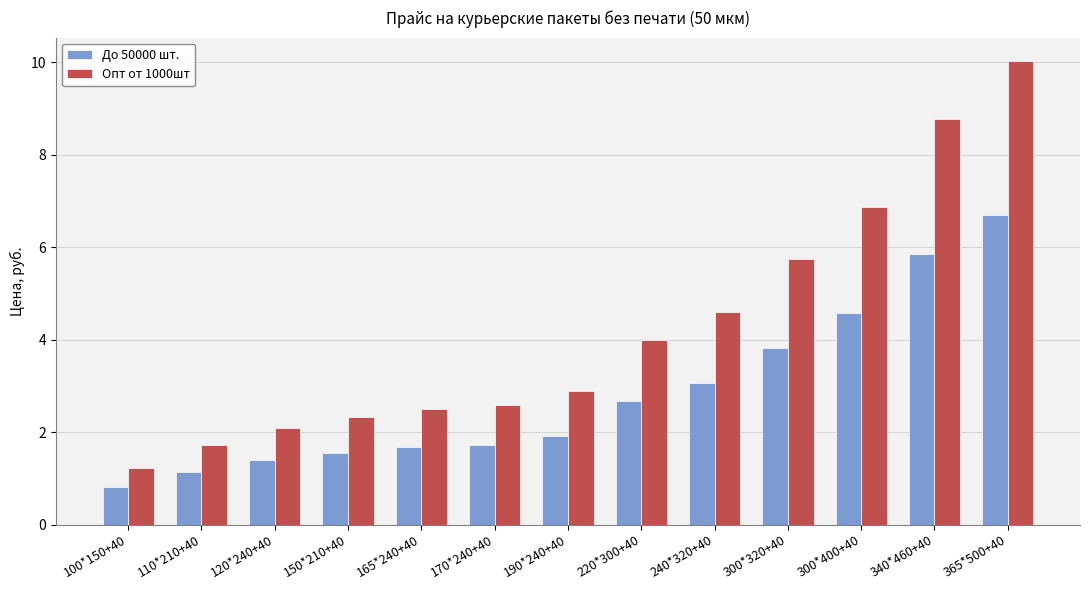

What are all the series names shown in the legend?

До 50000 шт., Опт от 1000шт